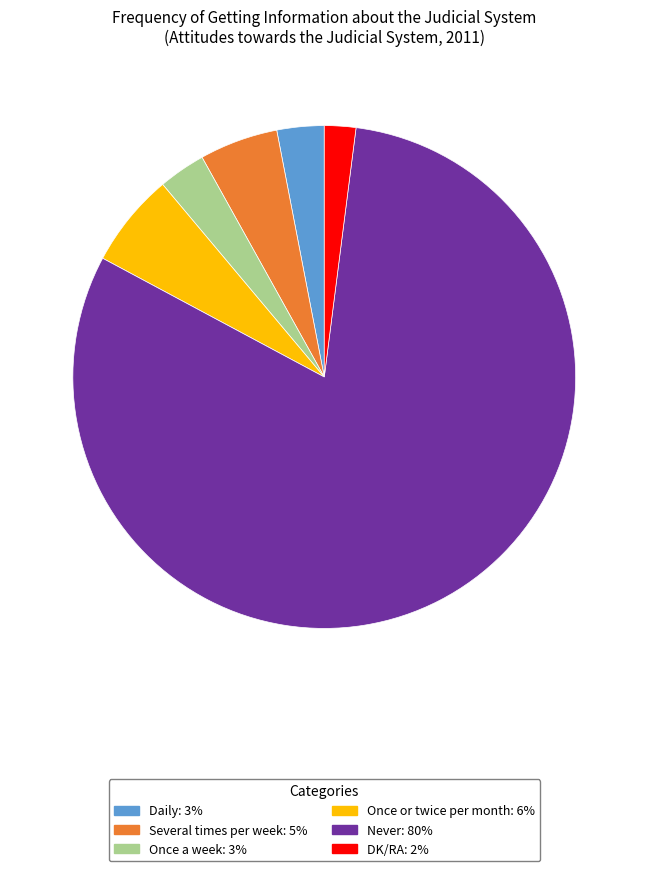

Is the sum of Never and DK/RA greater than half?

Yes